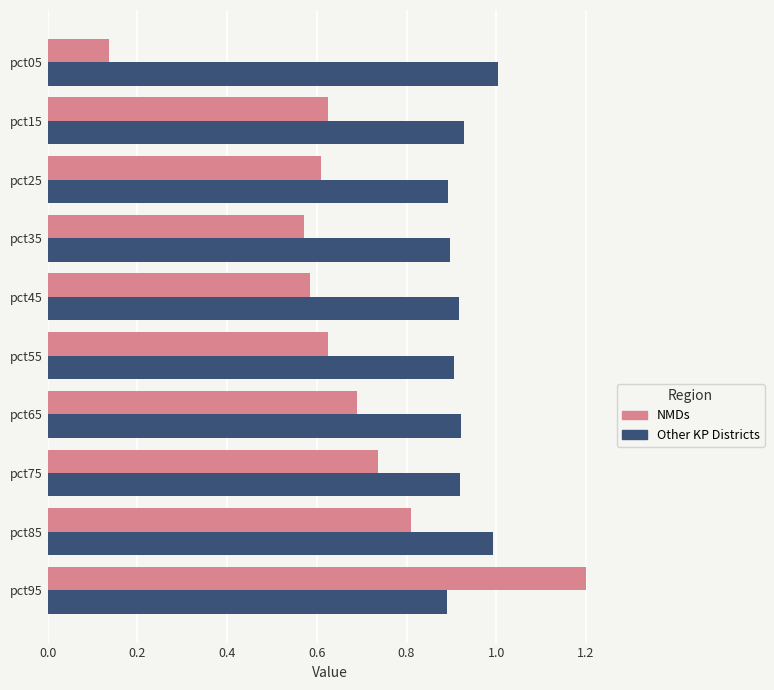

Which series has the largest range (max minus min)?

NMDs